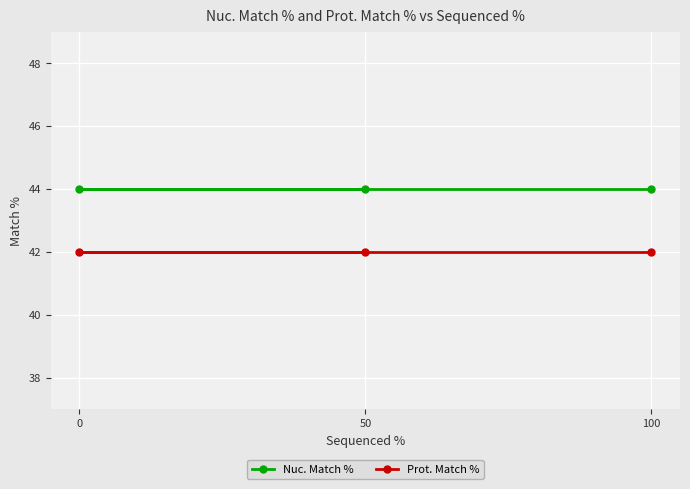

Where is Prot. Match % nearest to the value 42?

100